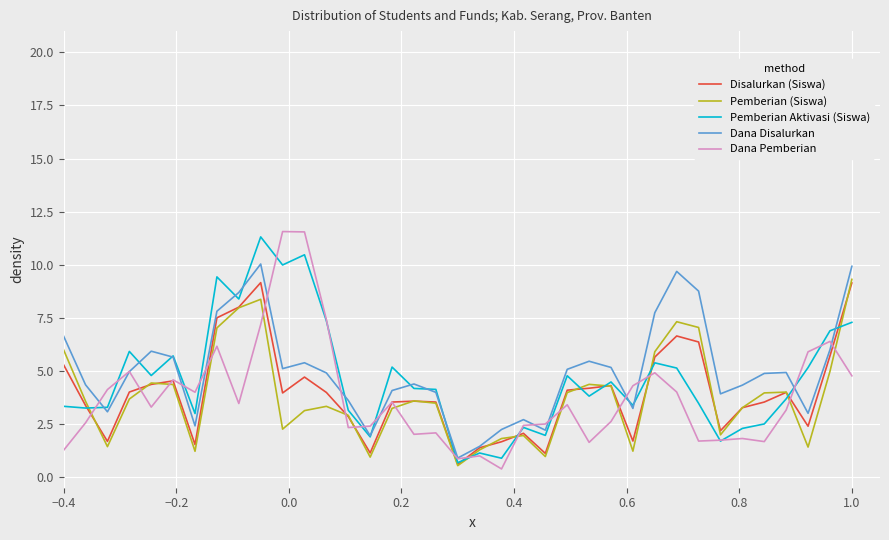

What is the greatest value displayed?

11.6